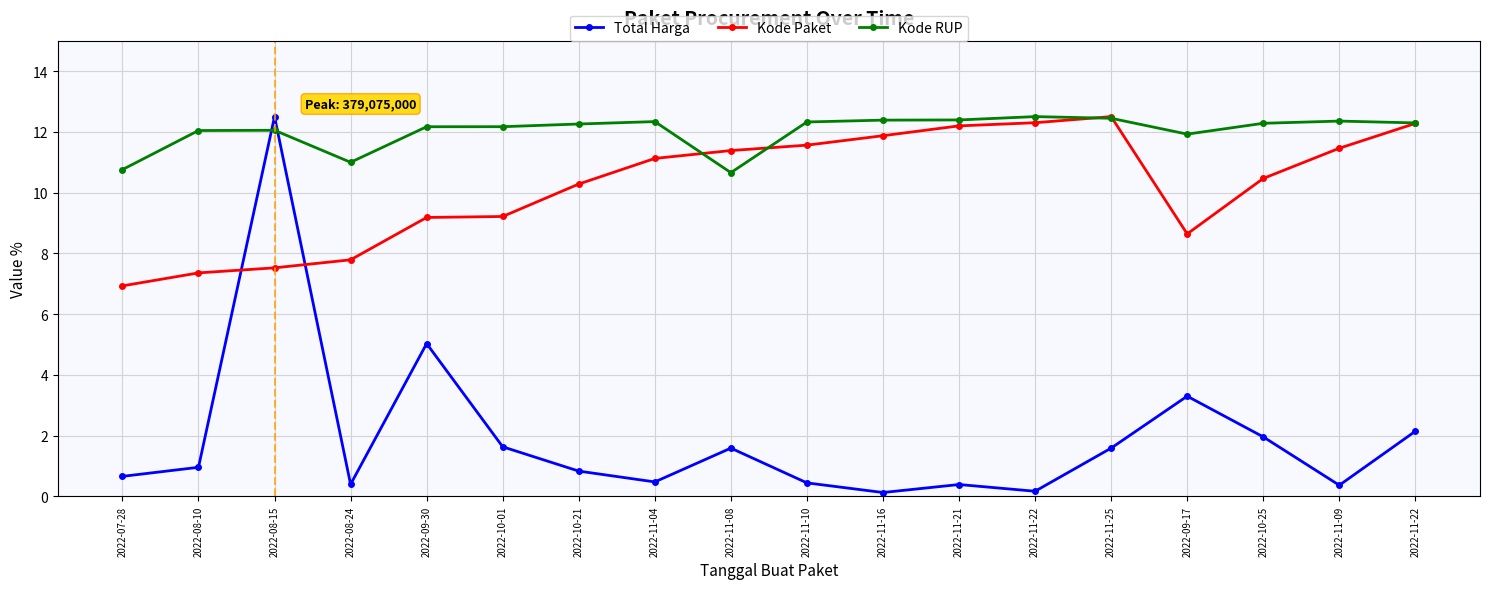

How many data points does each series have?

18